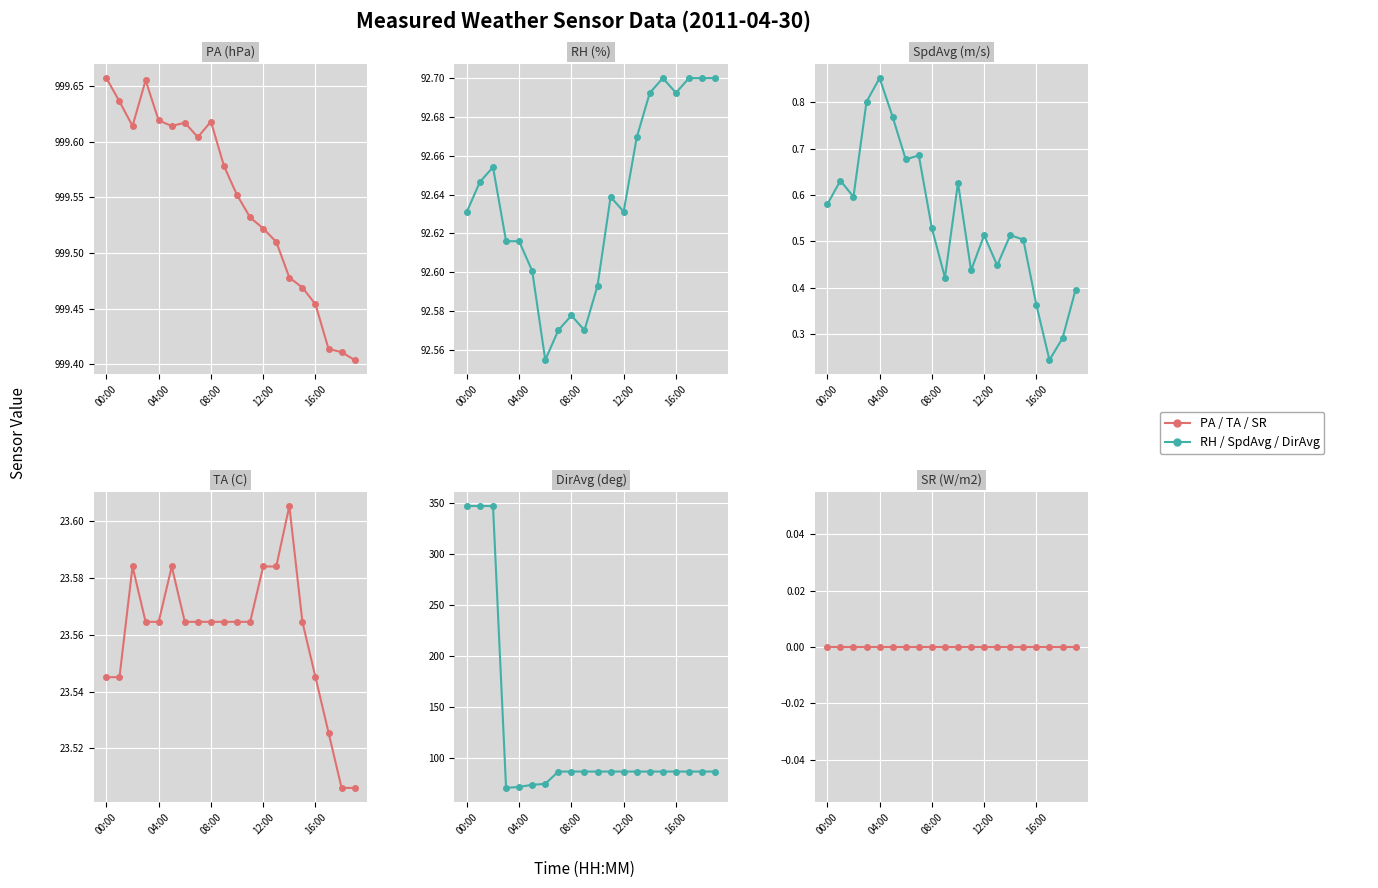

What is the total value across all series at 7?

1203.4